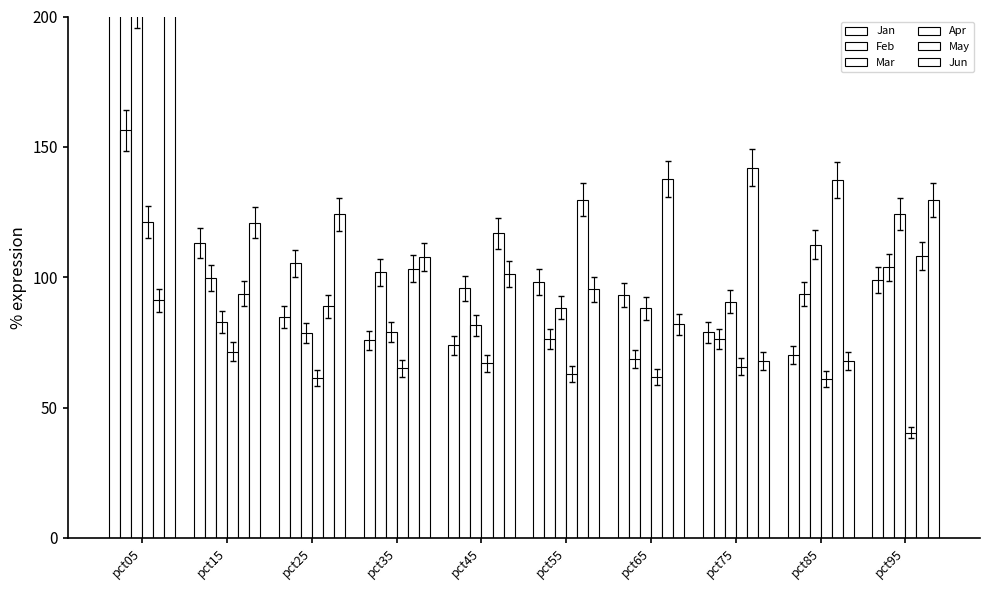

Read the Jun value at pct15.

120.9